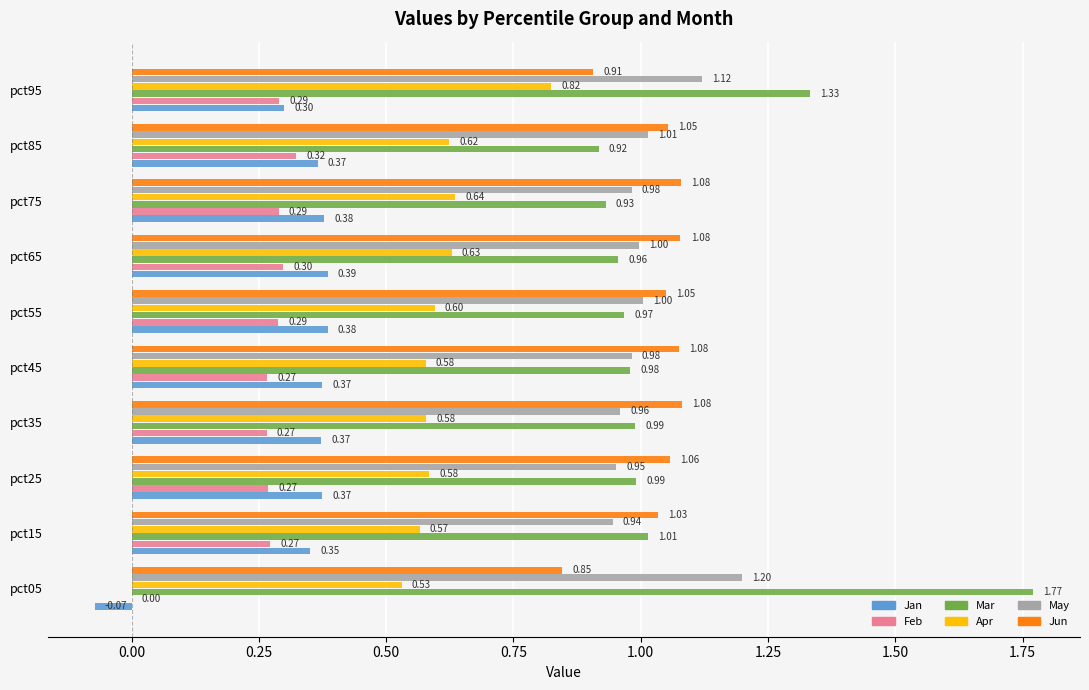

What is the sum of the Jun values at pct55 and pct45?

2.1